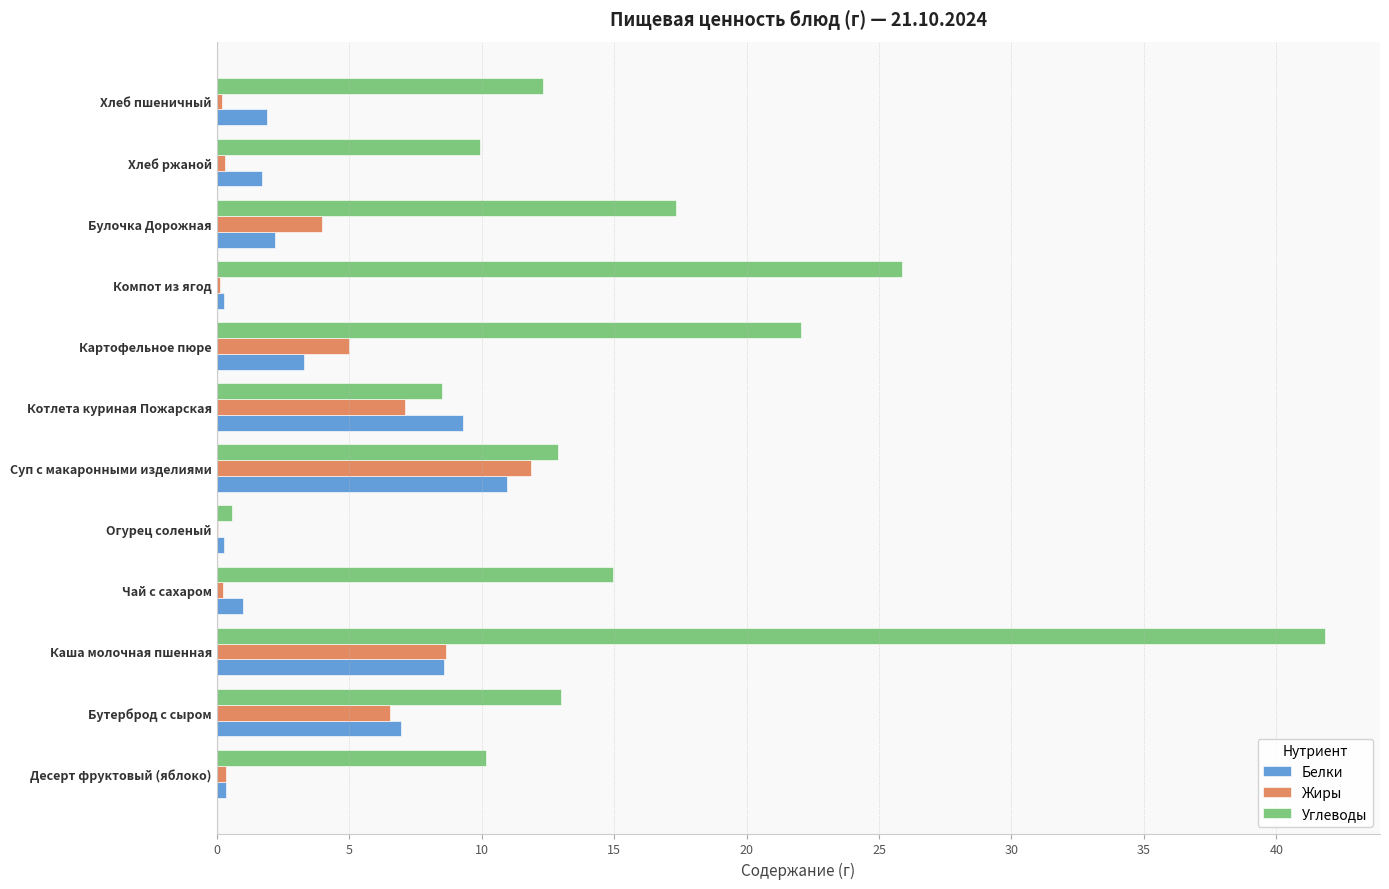

The Углеводы series shows 2.2 at Десерт фруктовый (яблоко). True or false?

False